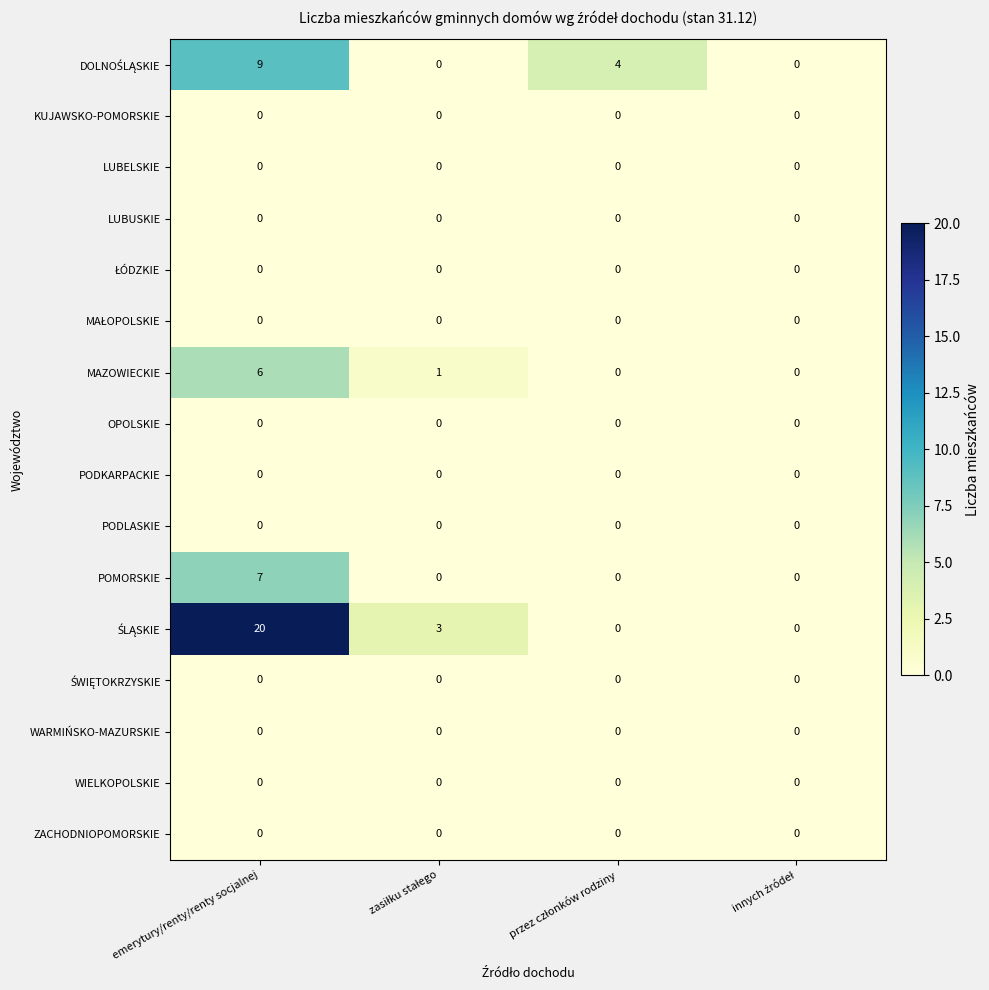

What is the greatest value displayed?

20